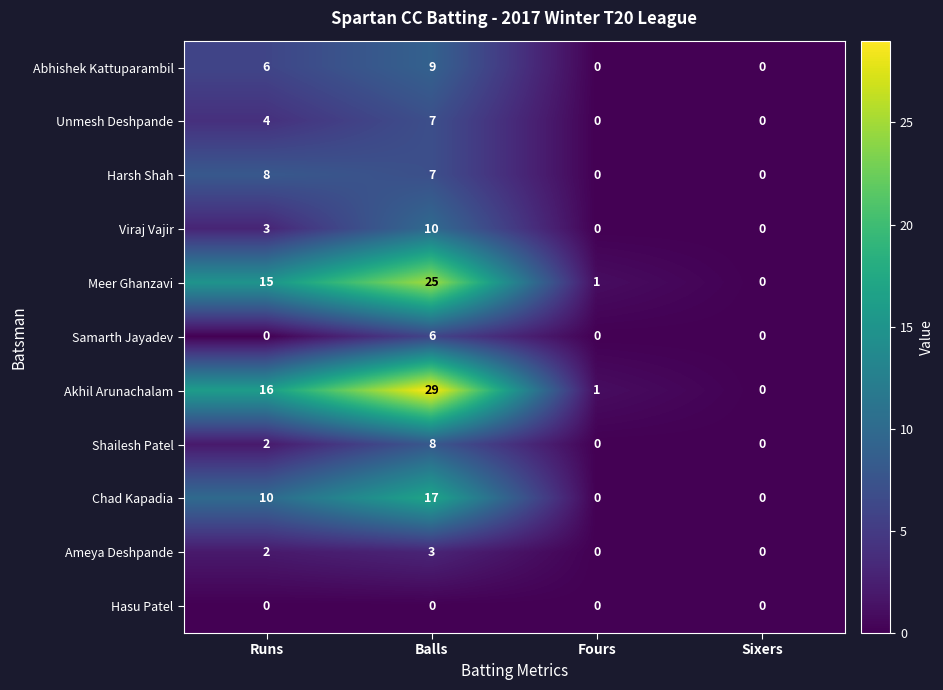

The Meer Ghanzavi series shows 7 at Runs. True or false?

False